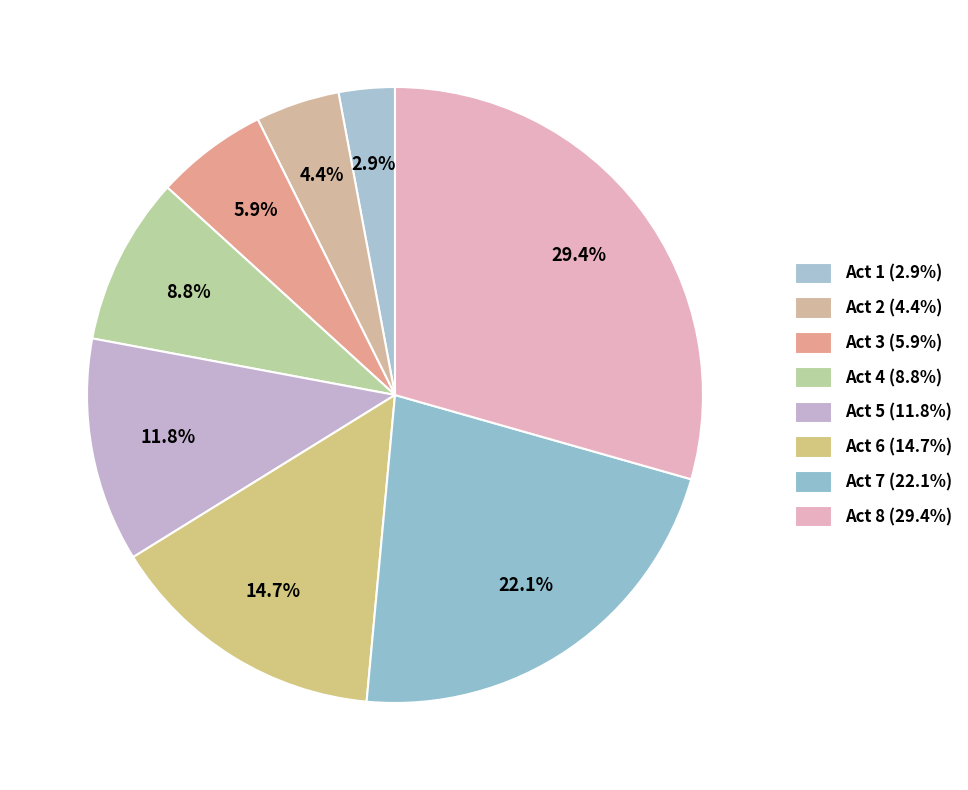

What is the ratio of the value at Act 8 to the value at Act 6?

2.0